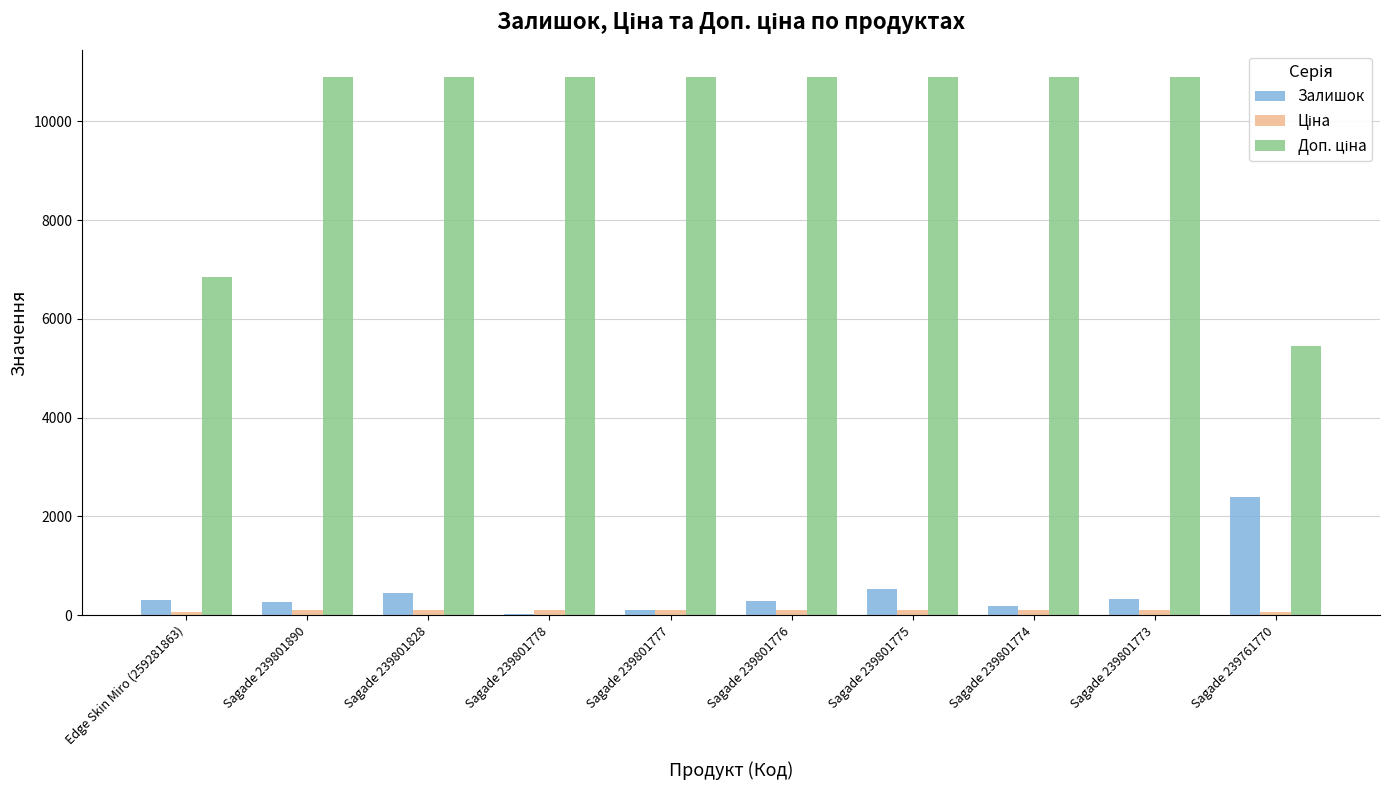

How many series are shown in this chart?

3